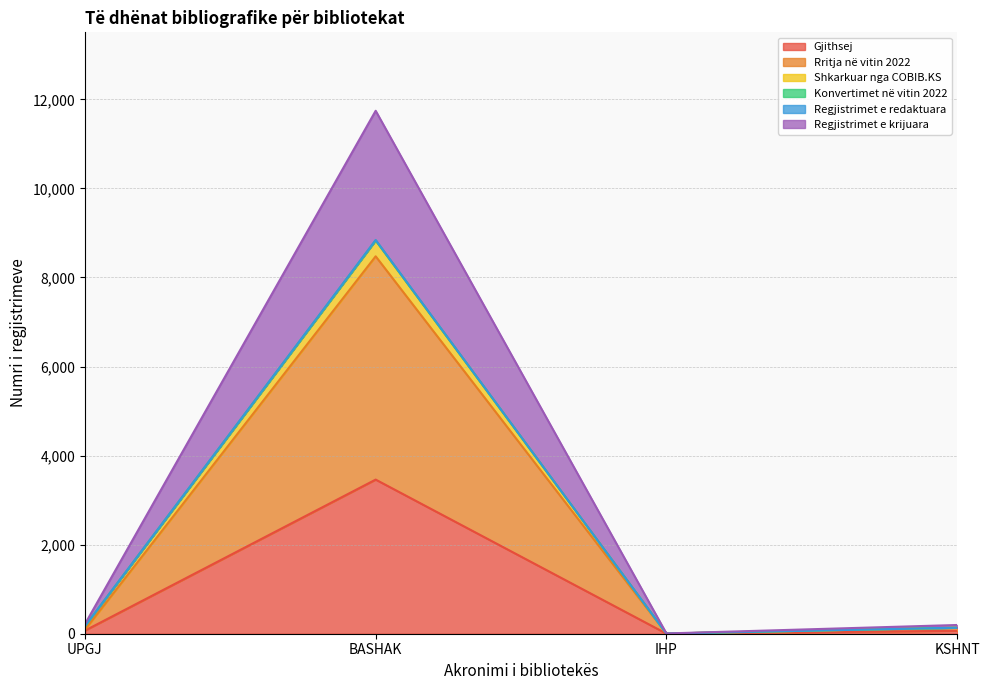

What is the minimum value shown in the chart?

2